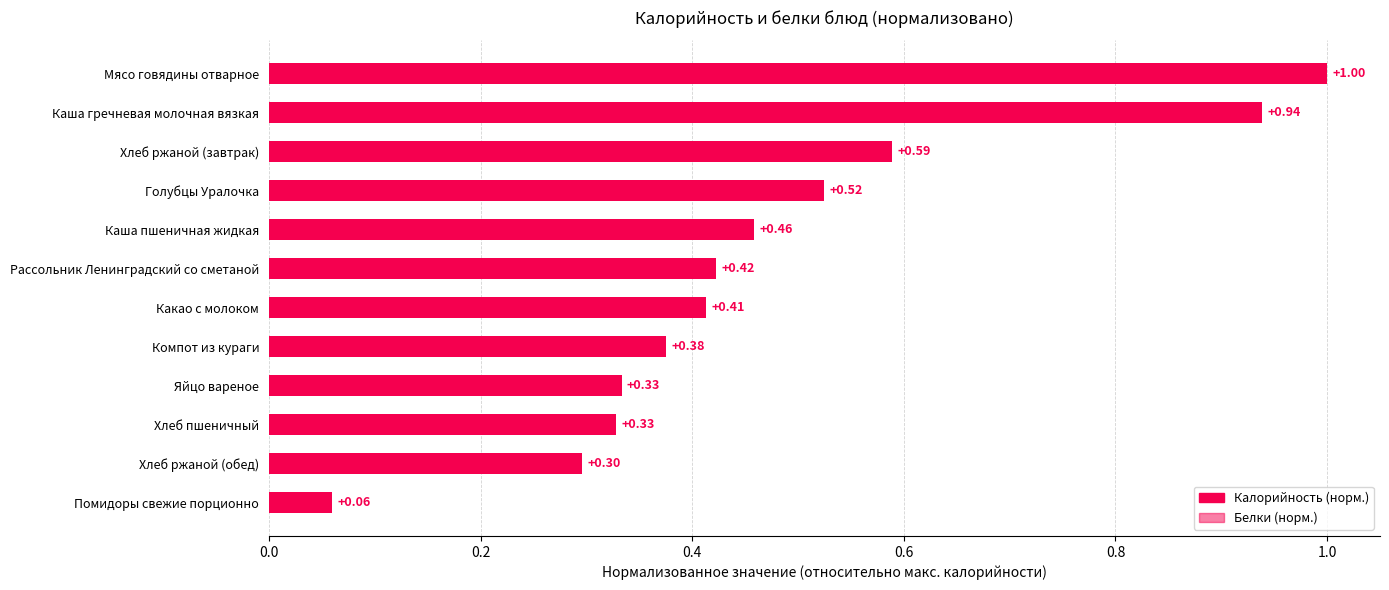

What position from the right is Каша пшеничная жидкая?

5